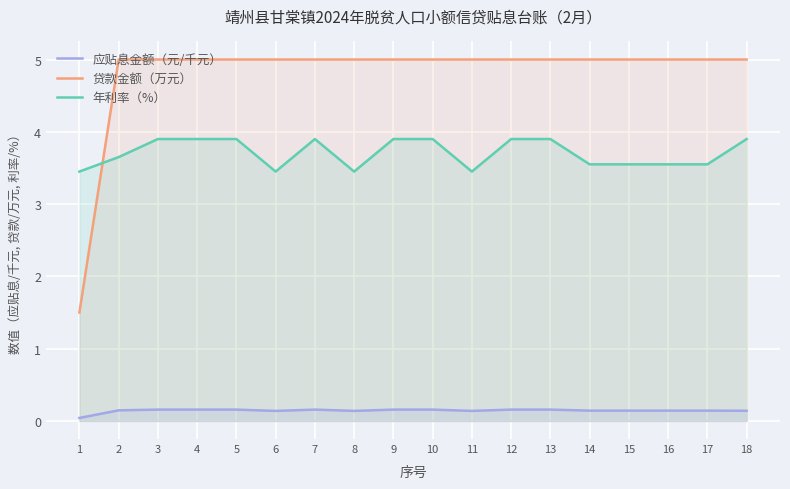

Is it true that 贷款金额（万元） equals 1.1 at 12?

False